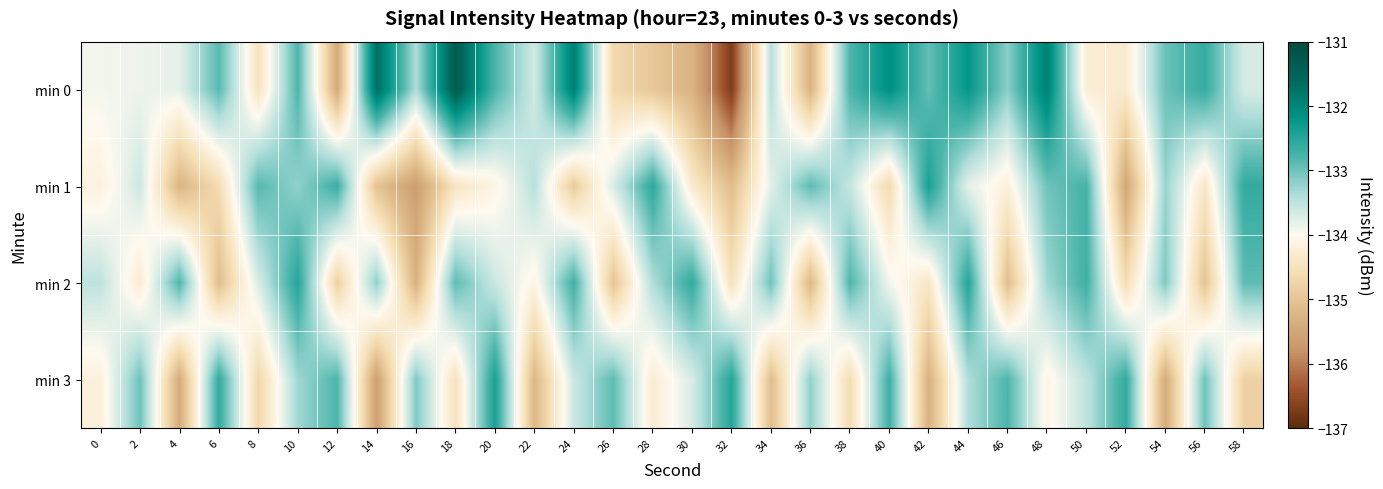

Which label corresponds to the smallest value in the chart?

32